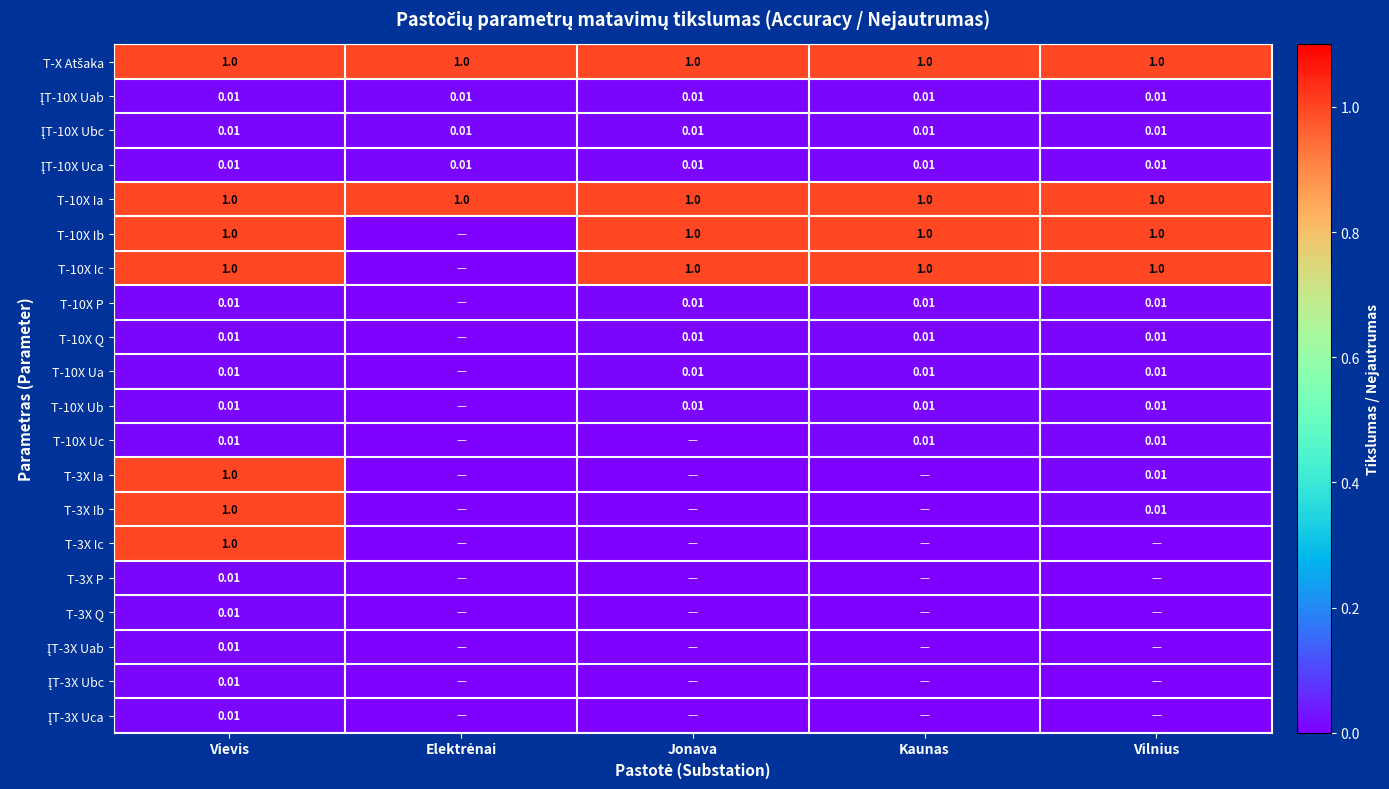

At which category does the chart reach its minimum across all series?

Elektrėnai